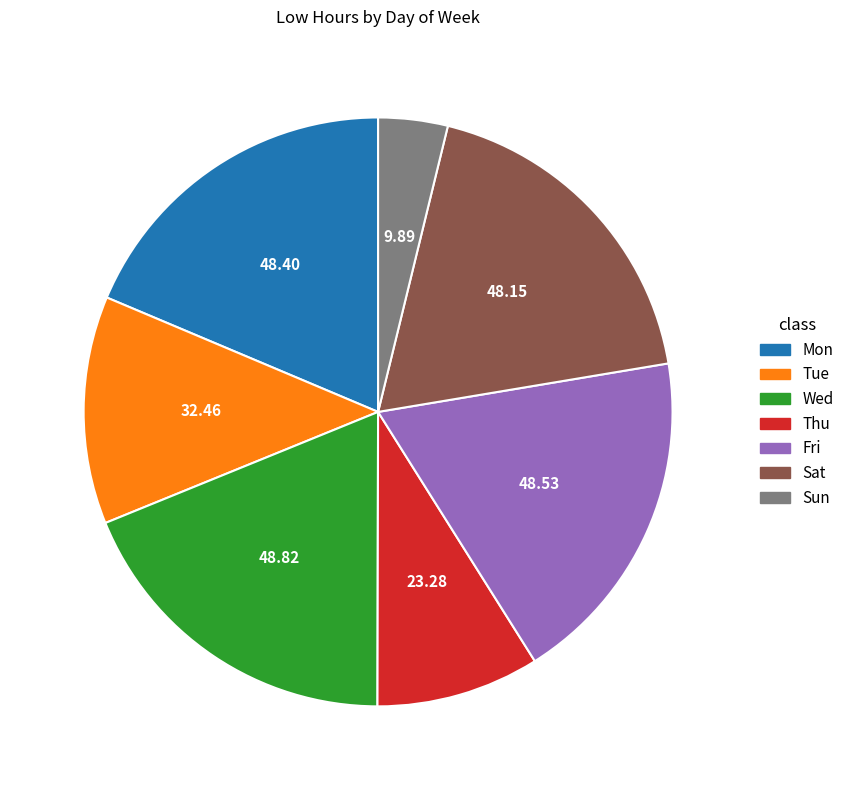

Does Tue represent more than half of the total?

No